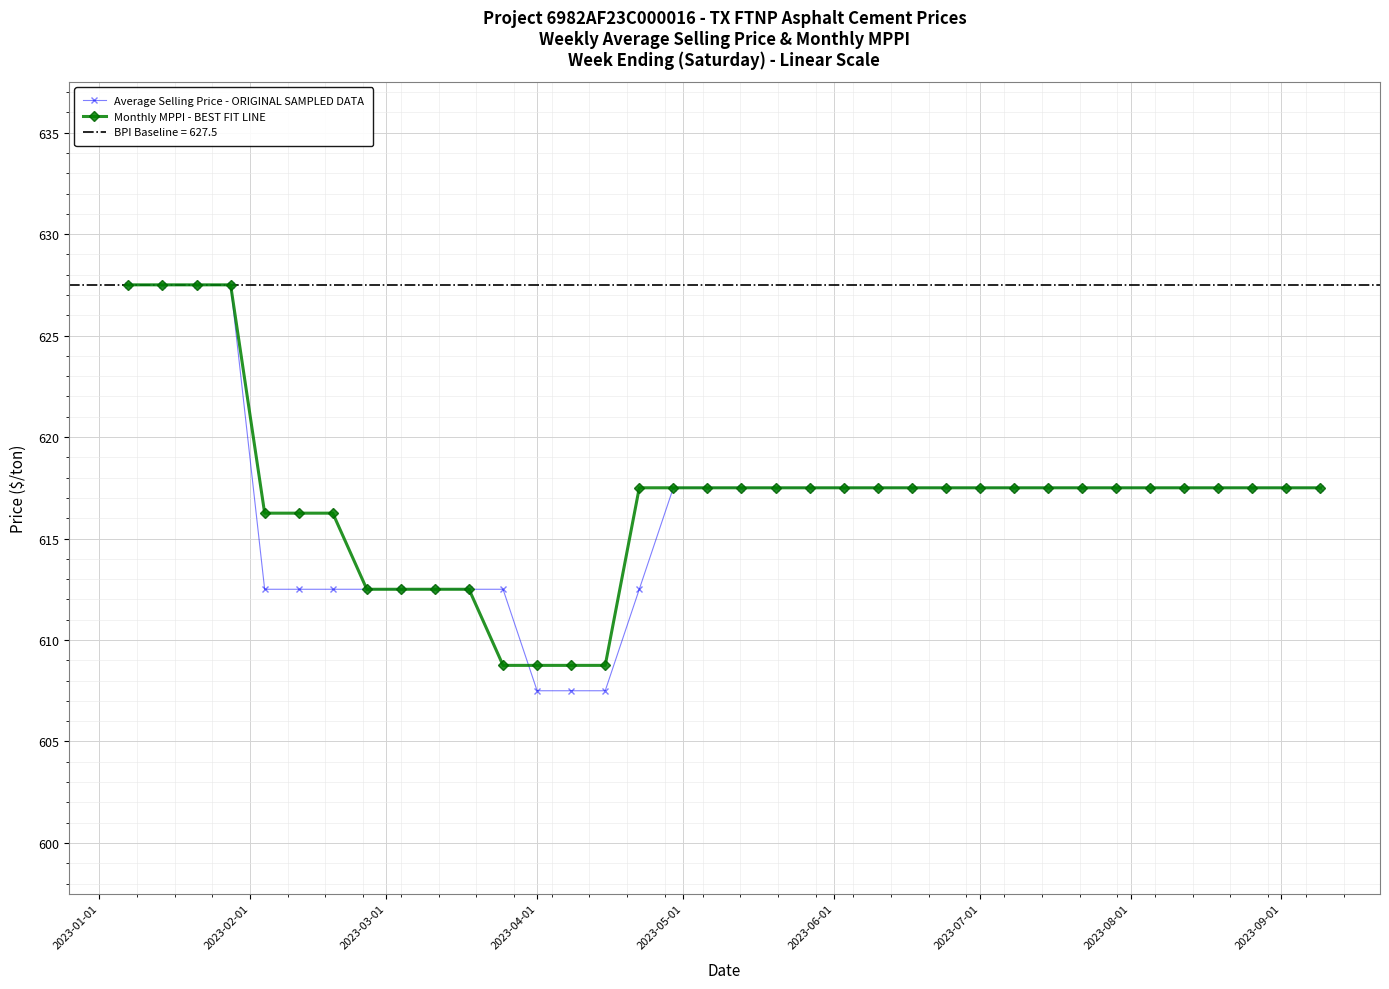

At which label does Monthly MPPI - BEST FIT LINE first exceed 617?

2023-01-01